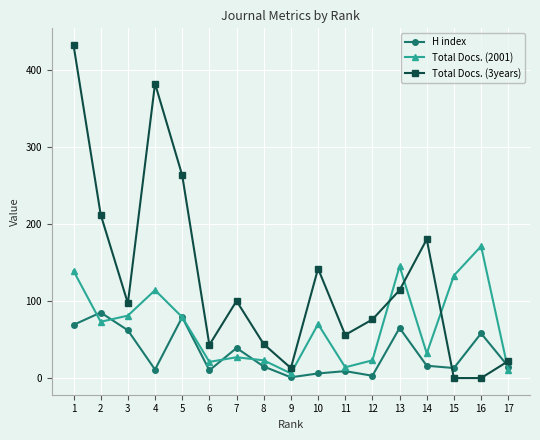

Which label corresponds to the largest value in the chart?

1